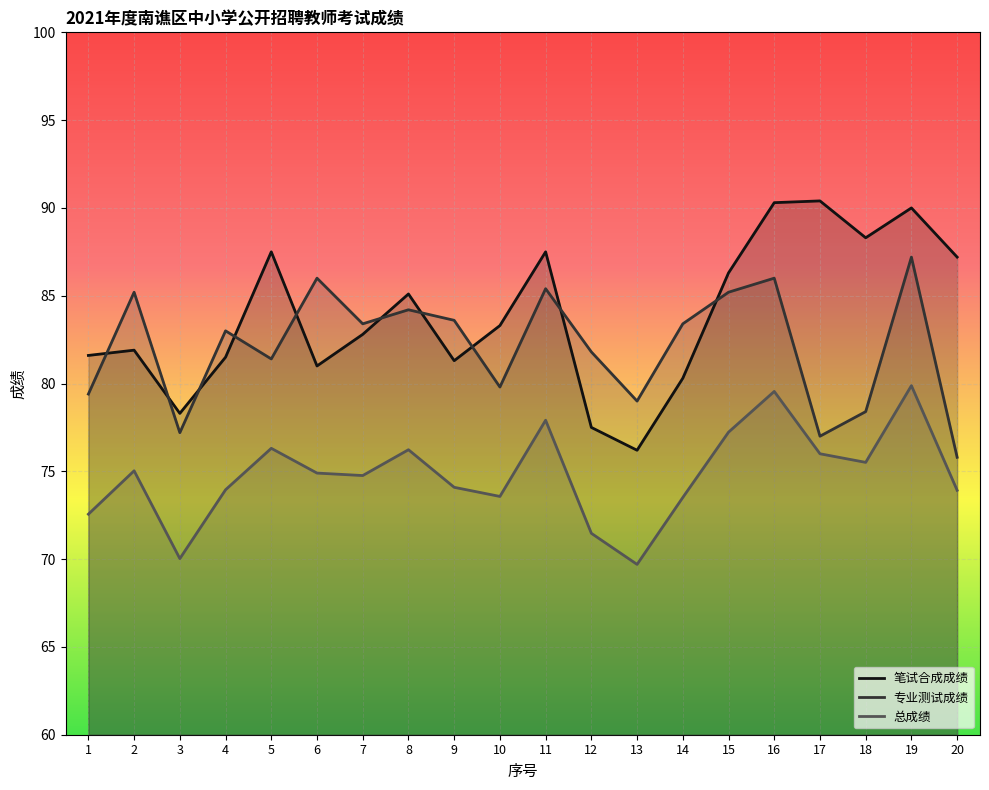

True or false: 总成绩 and 笔试合成成绩 cross at least once.

False